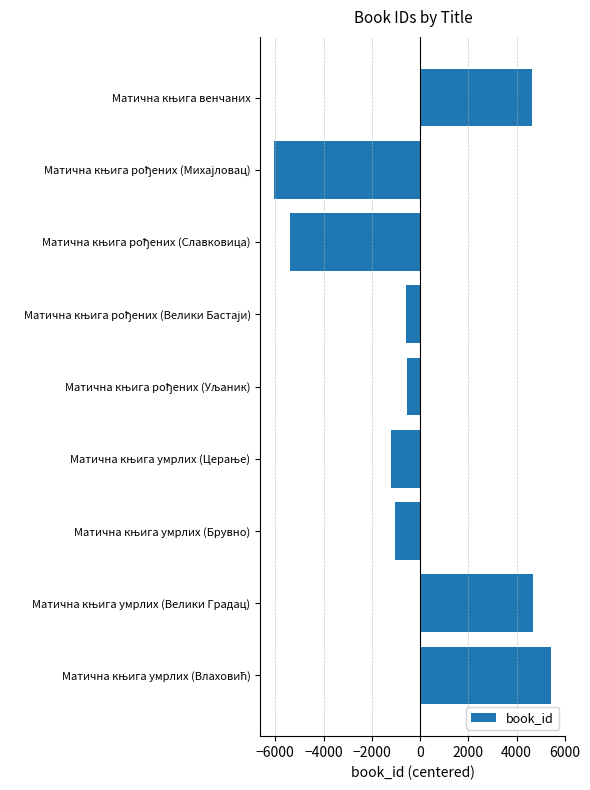

What is the smallest value displayed?

-6043.6